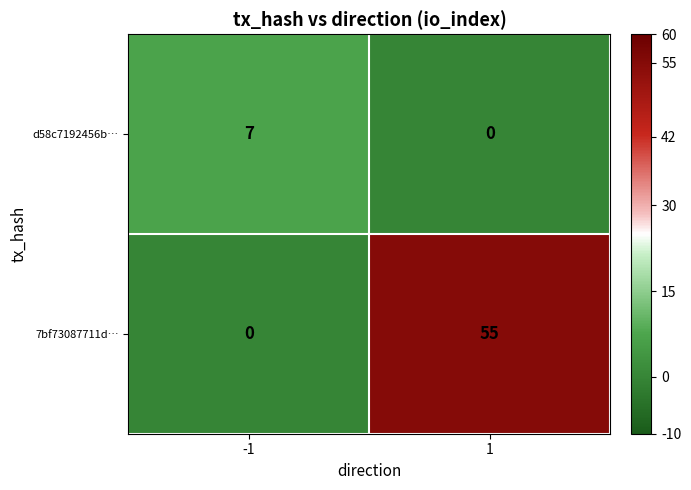

What value does the d58c7192456b… series have at -1?

7